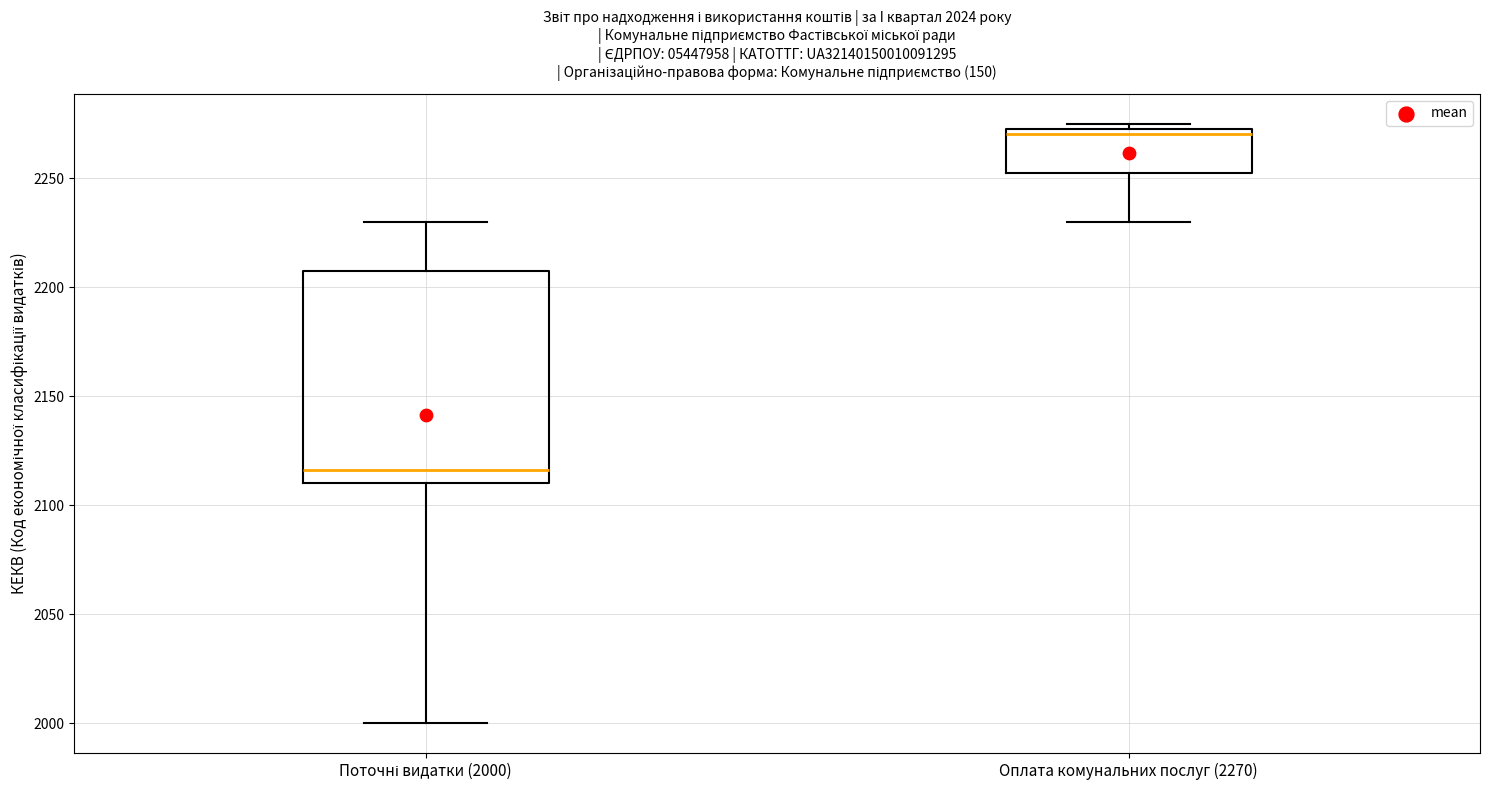

Reading left to right, transcribe this box plot: for each box, give where its median line is, the range the box spans, and where its two whiskers end, as read against the y-axis. The values are not printed on the chart, so give them approximately, as read against the axis.

Поточні видатки (2000): median 2115, box 2110 to 2210, whiskers 2000 to 2230
Оплата комунальних послуг (2270): median 2270, box 2255 to 2275, whiskers 2230 to 2275 (just above the box's upper edge)